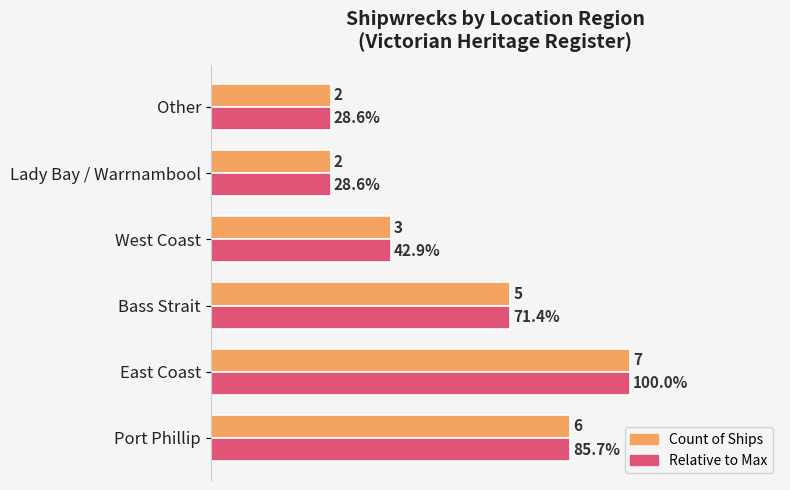

Which label corresponds to the largest value in the chart?

East Coast